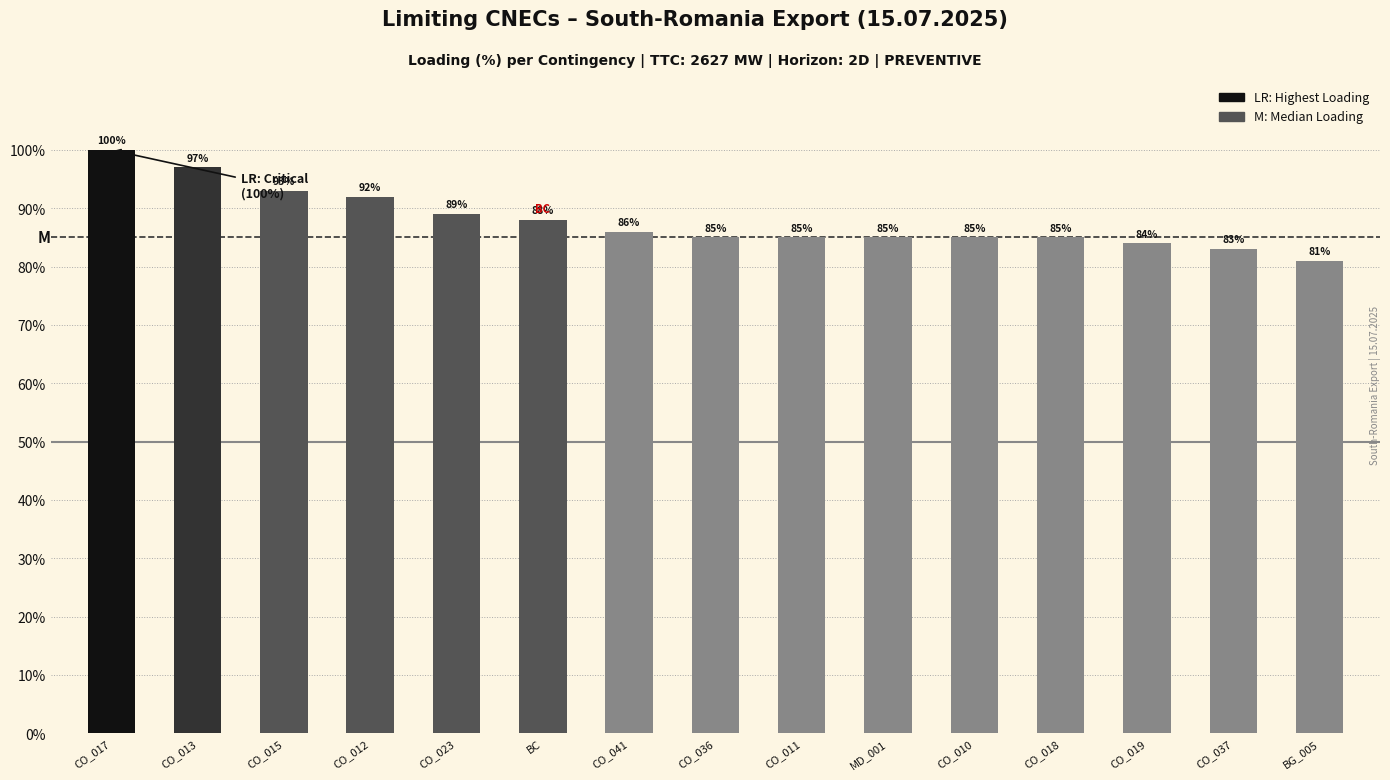

What is the maximum value shown in the chart?

100